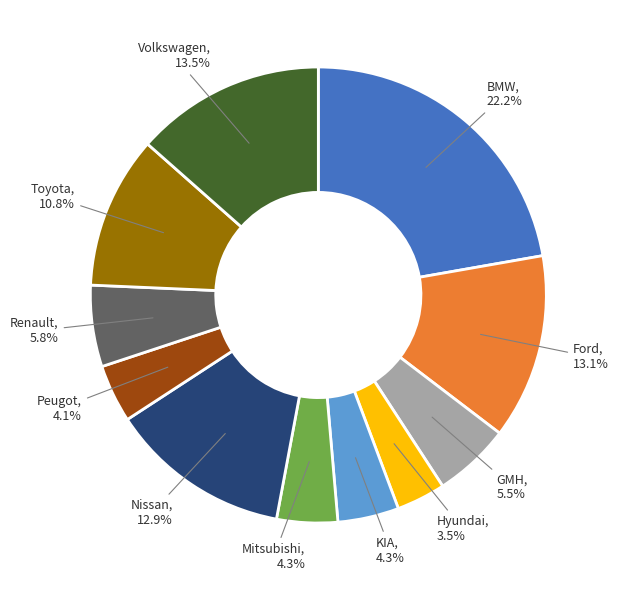

Is there any slice that represents more than half of the pie?

No